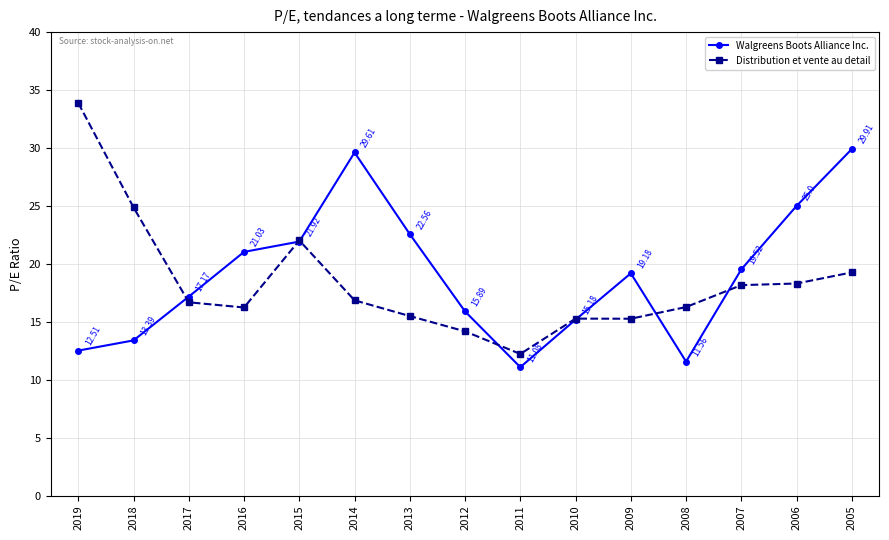

What is the difference between the Distribution et vente au detail values at 2010 and 2019?

18.6